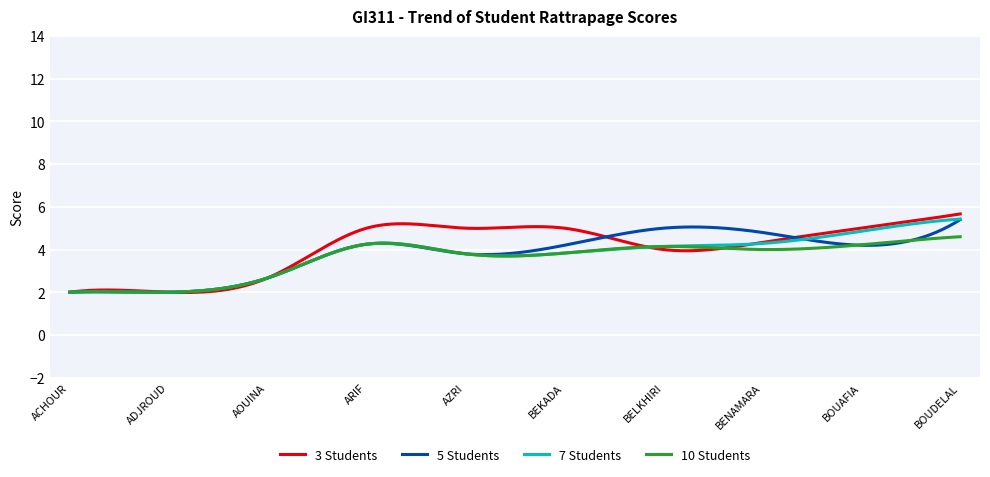

What is the greatest value displayed?

5.7